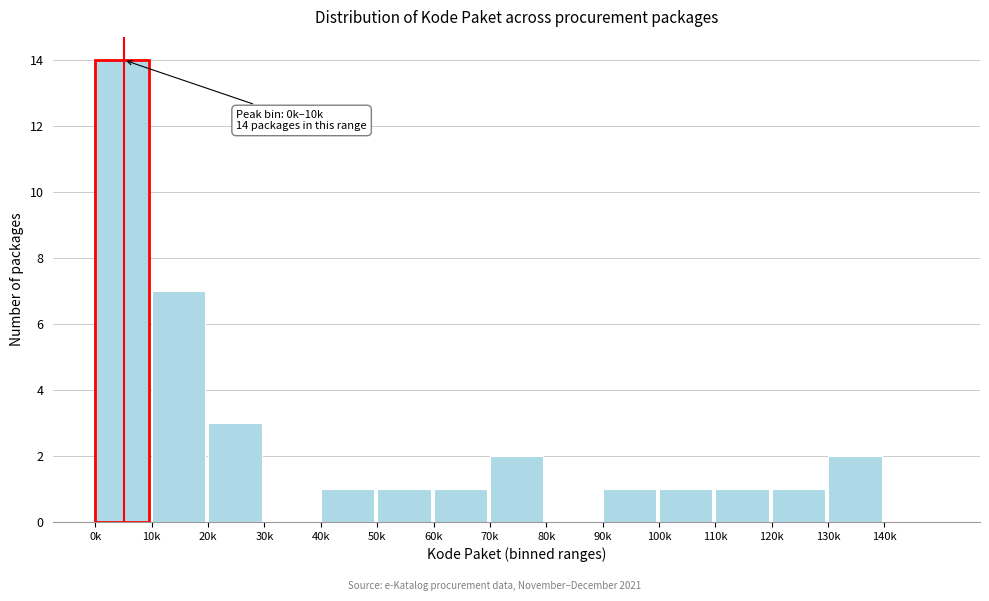

Reading right to left, what are all the values shown in this chart?

140k=0	130k=2	120k=1	110k=1	100k=1	90k=1	80k=0	70k=2	60k=1	50k=1	40k=1	30k=0	20k=3	10k=7	0k=14